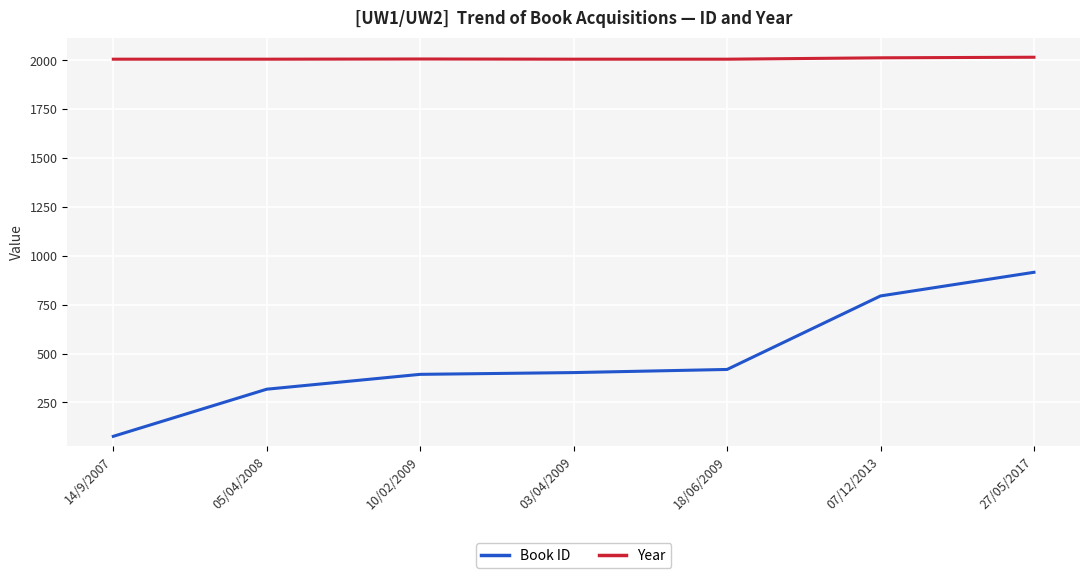

True or false: Book ID and Year intersect in this chart.

False